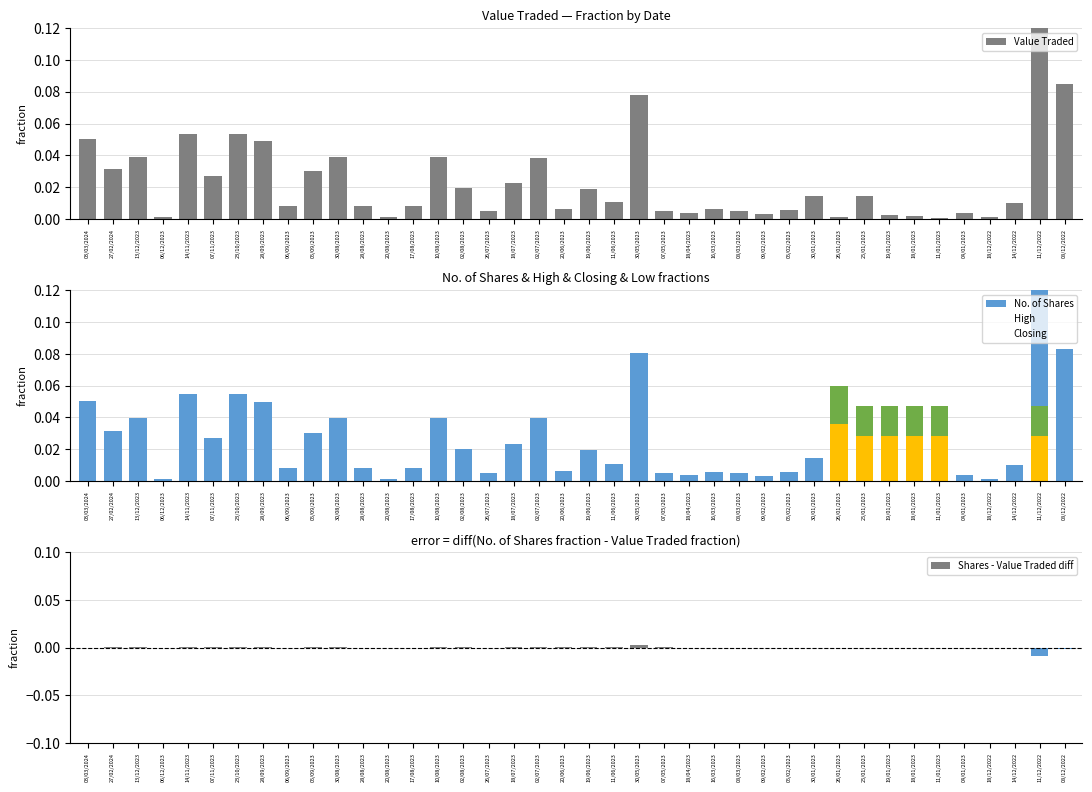

Between 10/08/2023 and 18/01/2023, which series saw the biggest shift?

No. of Shares